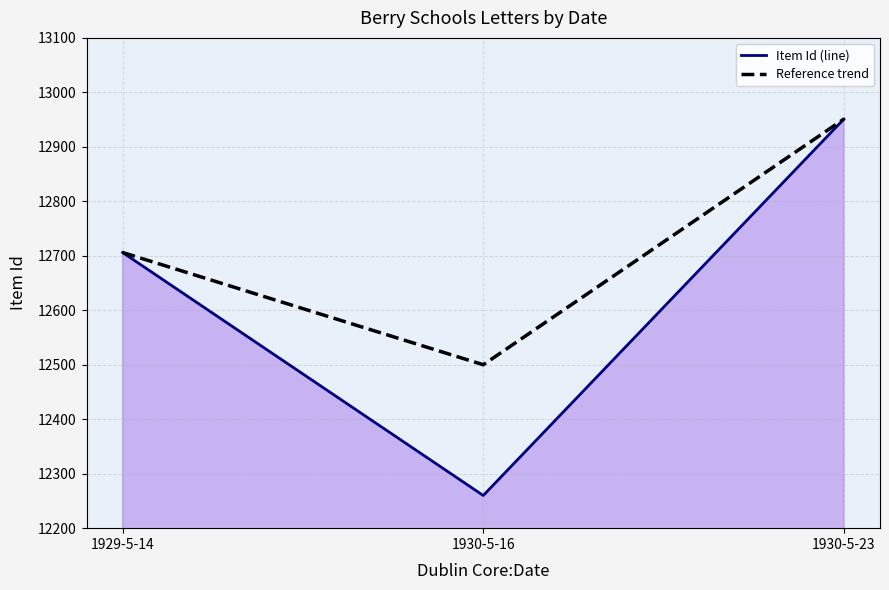

At which category does the chart reach its peak across all series?

1930-5-23